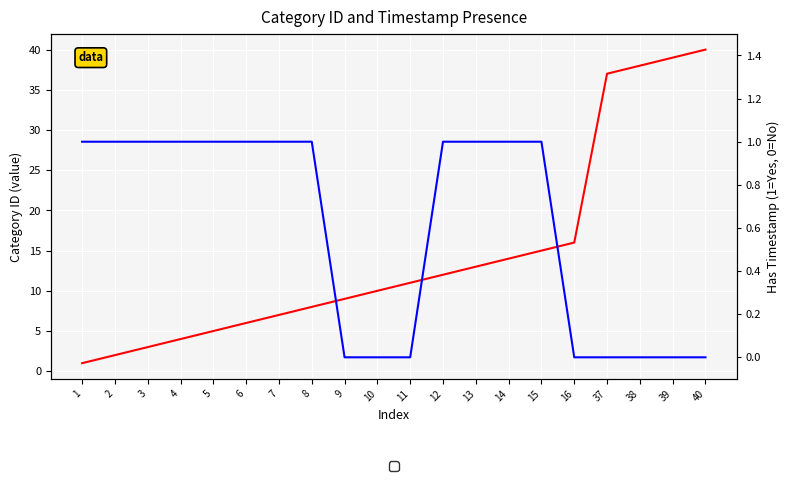

What are all the series names shown in the legend?

Category ID, Has Timestamp